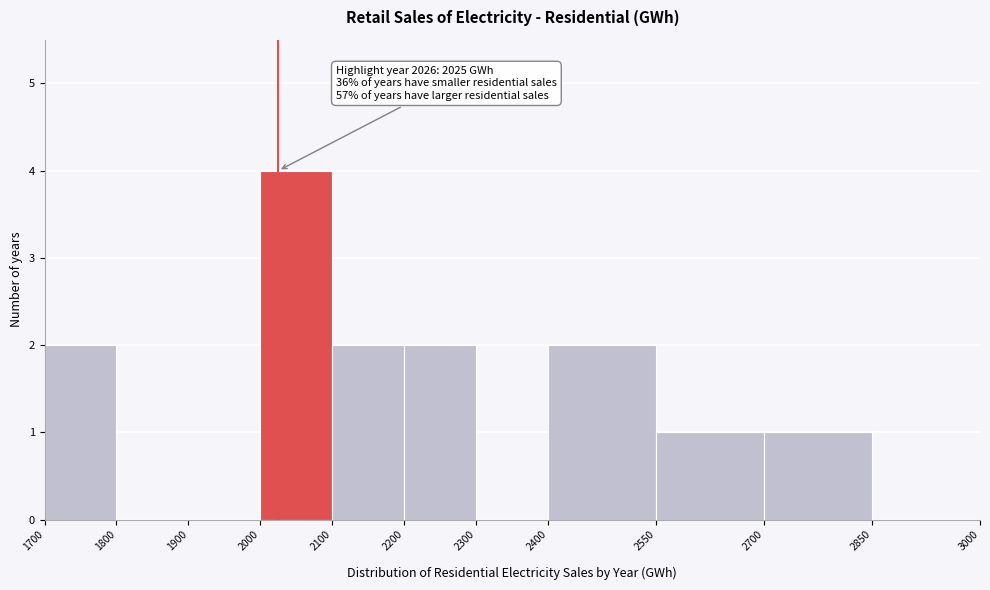

Over which range of the x-axis is the bar tallest?

2000 to 2100